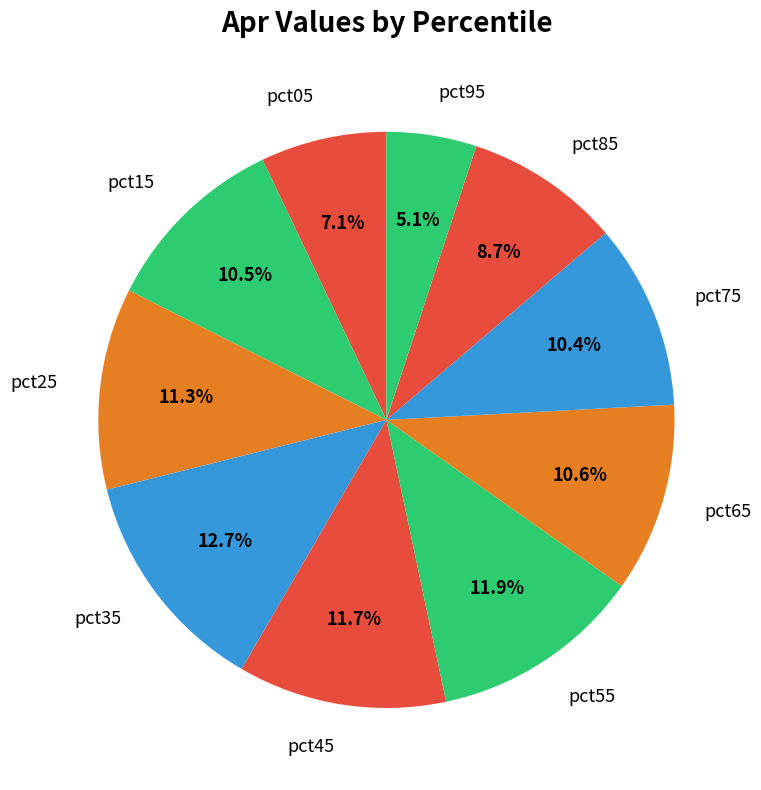

Which slice is the smallest?

pct95